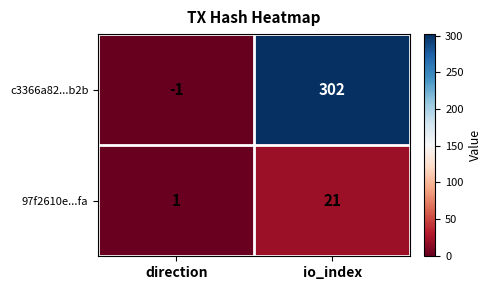

At which category is the sum across all series the highest?

io_index